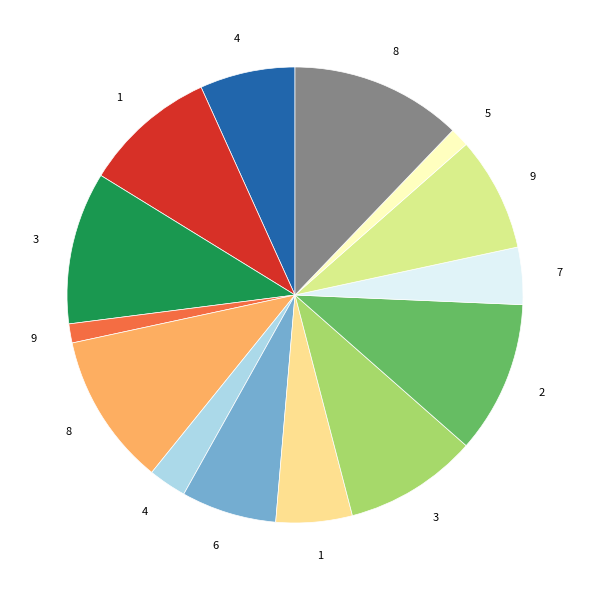

Is there any slice that represents more than half of the pie?

No